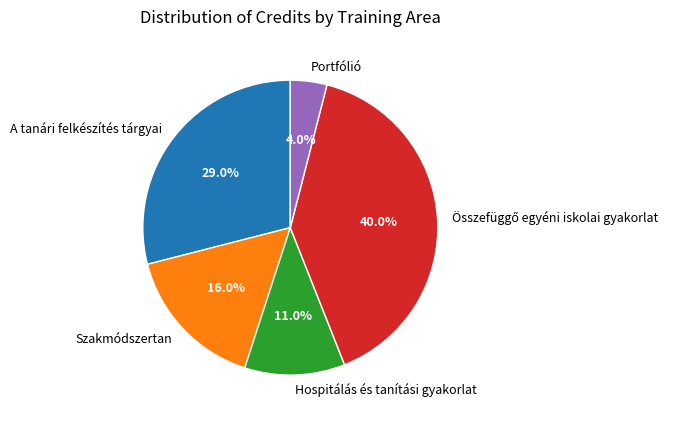

How many slices are in this pie chart?

5